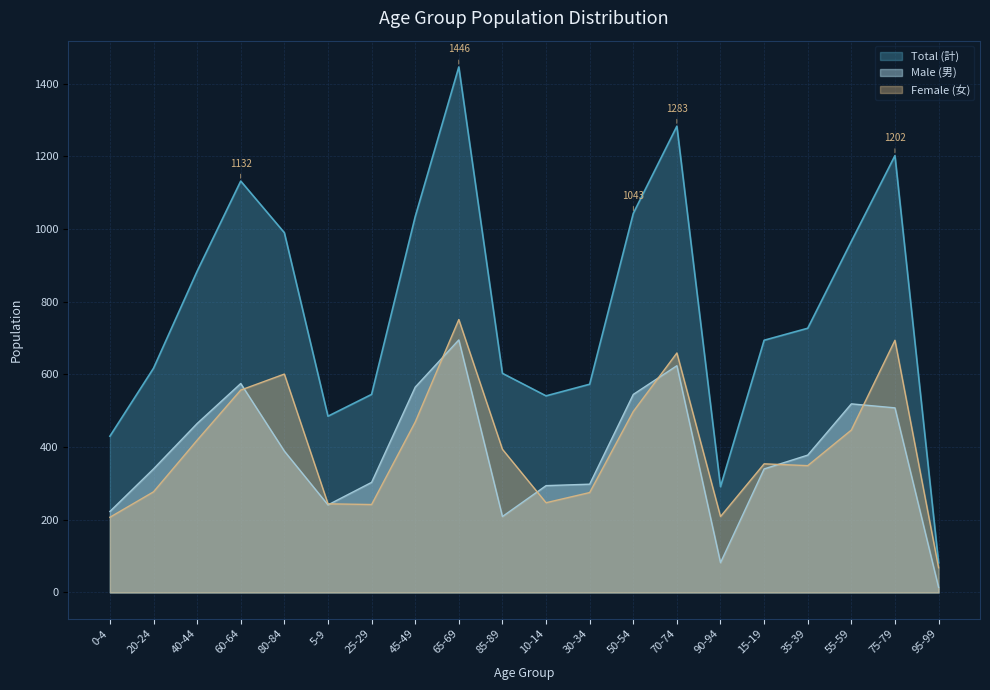

What value does the Male (男) series have at 95-99?

14